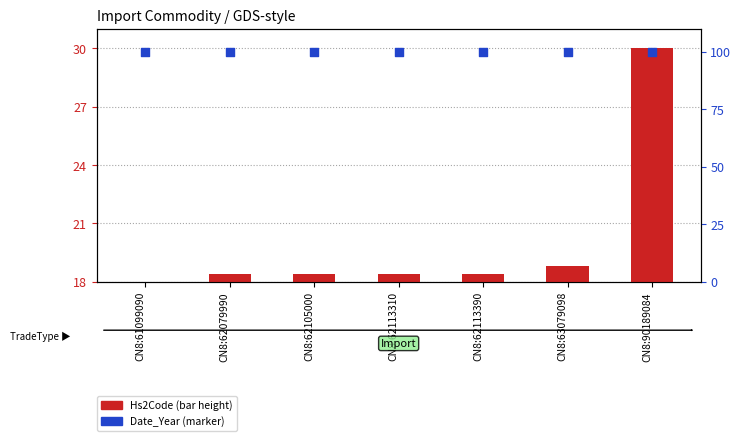

Which series reaches the minimum Y coordinate?

Hs2Code (scaled)